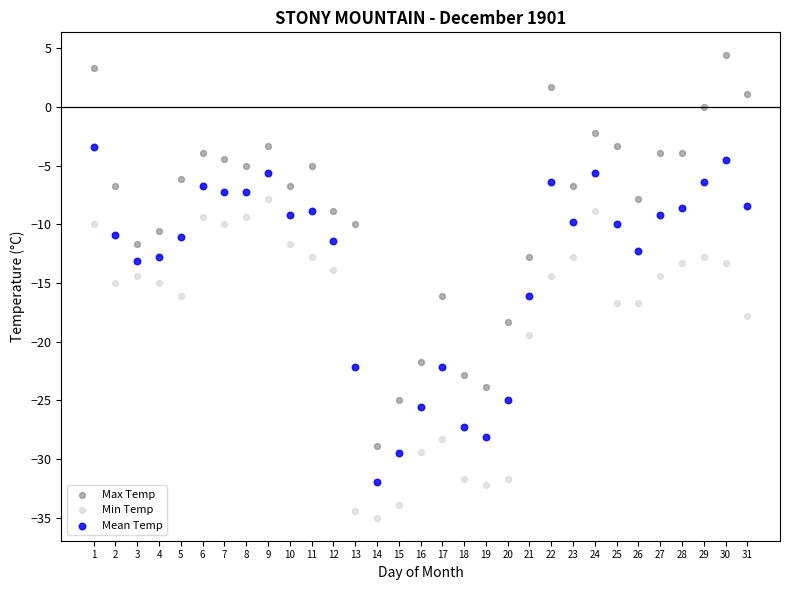

Which series contains the highest Y value?

Max Temp